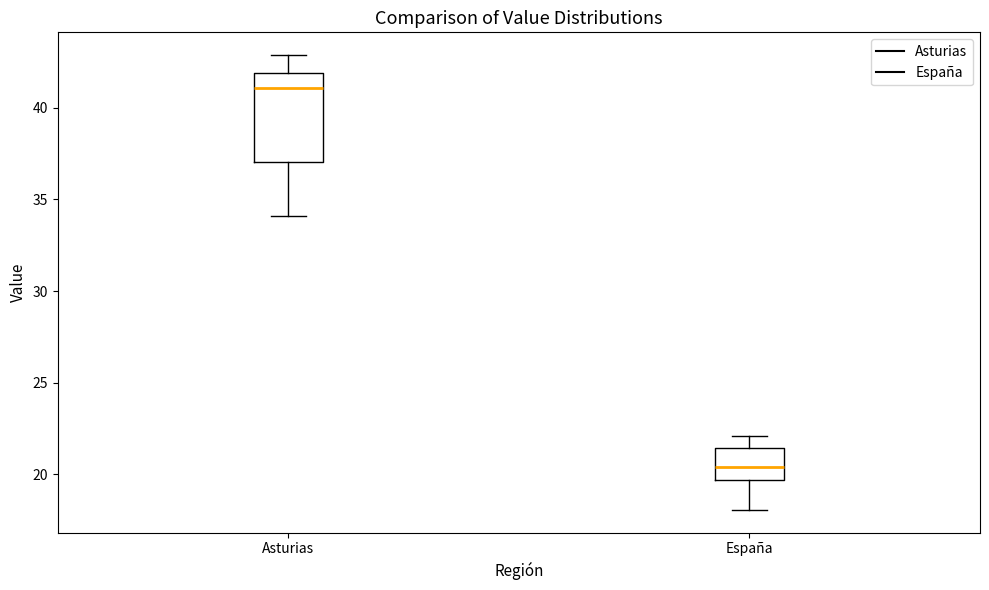

Reading left to right, read every box against the y-axis: the position of its median line, the range the box covers, and the ends of its whiskers. The values are not printed on the chart, so give them approximately, as read against the axis.

Asturias: median 41.0, box 37.0 to 42.0, whiskers 34.0 to 43.0
España: median 20.5, box 19.5 to 21.5, whiskers 18.0 to 22.0